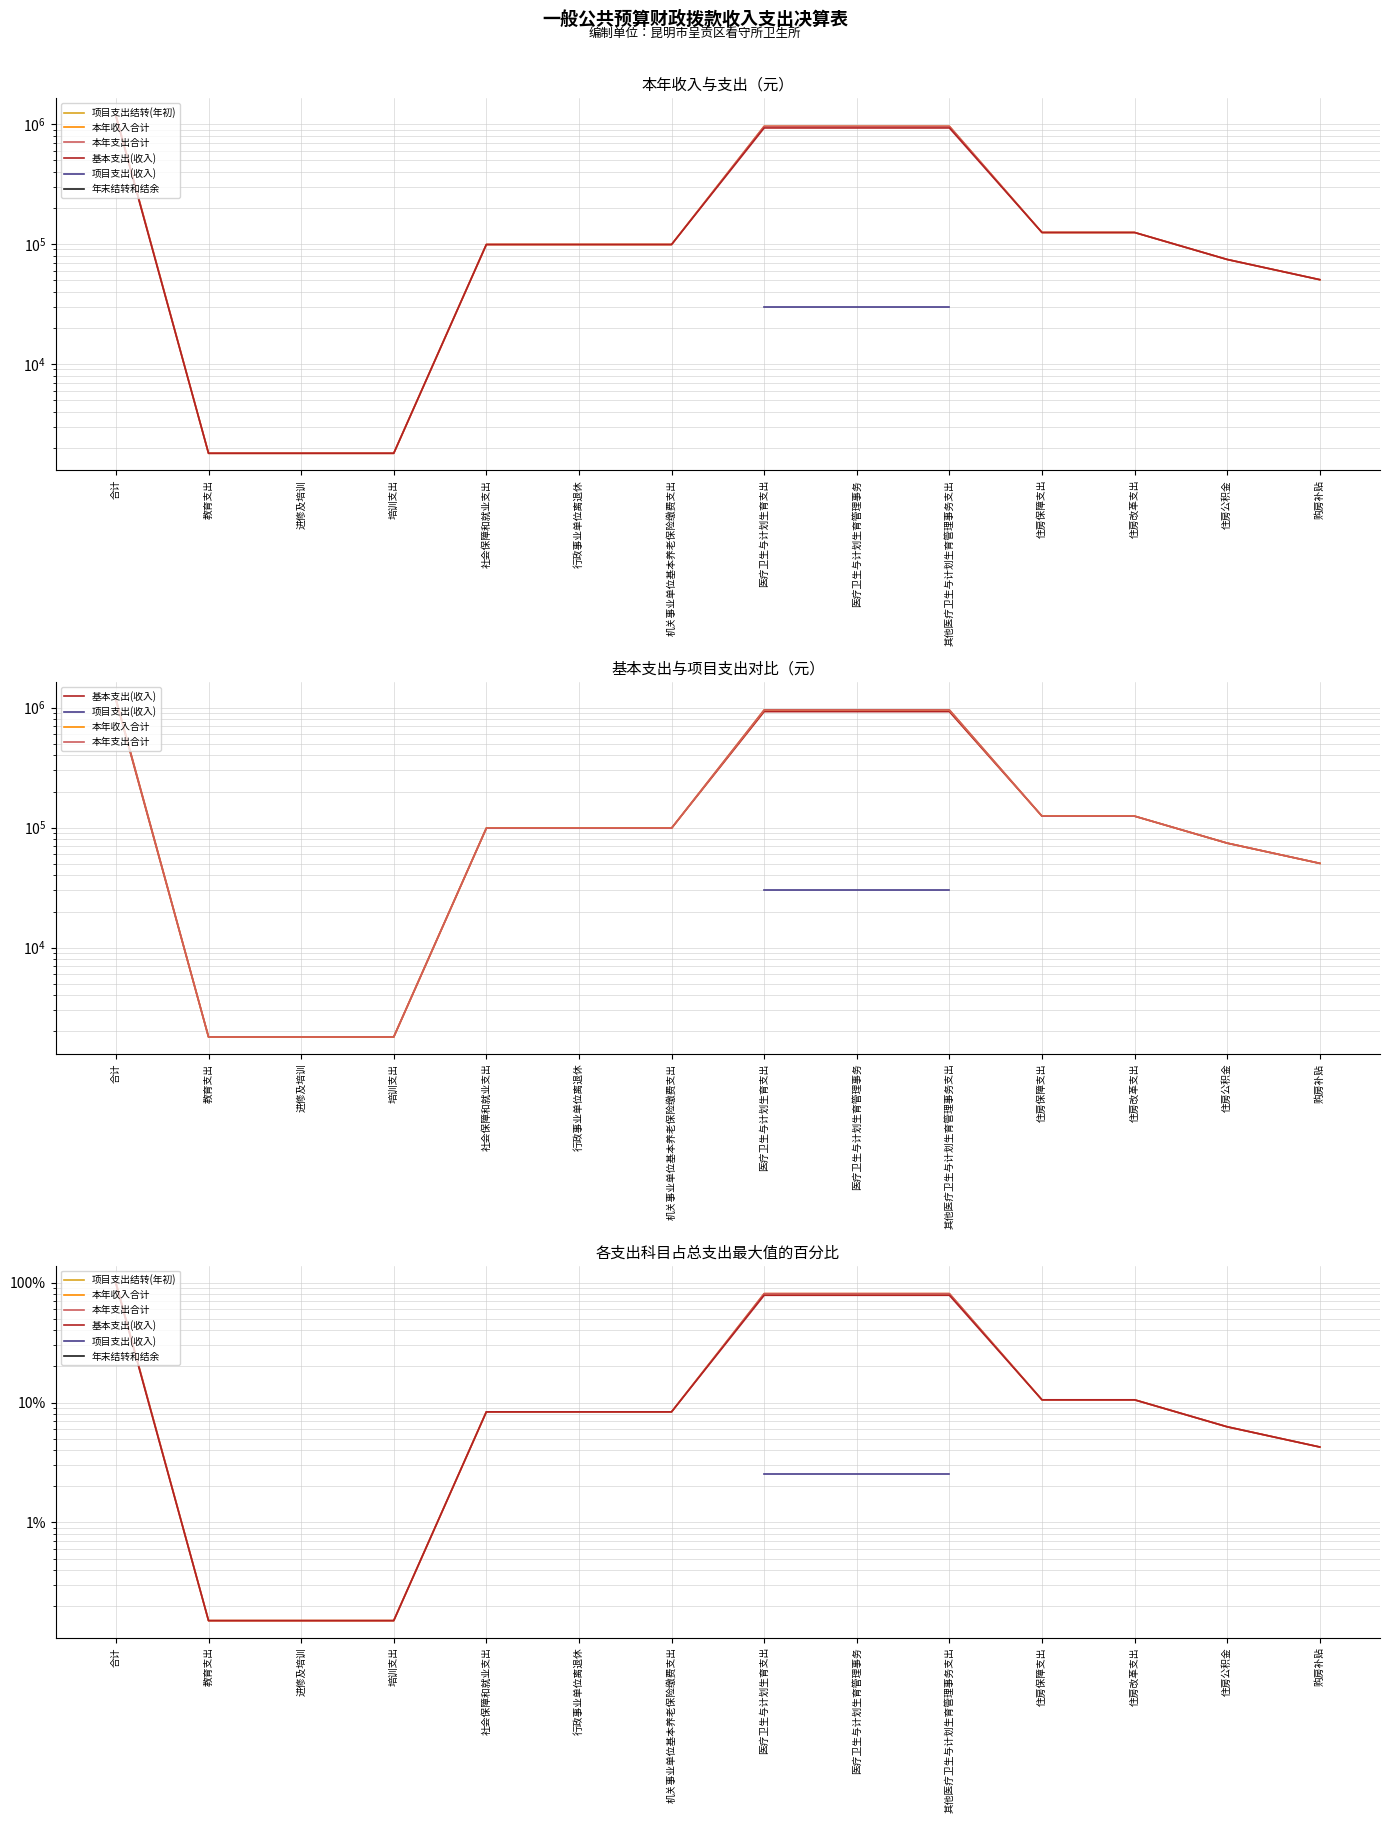

Rank the series at 购房补贴 from highest to lowest value.

项目支出结转(年初), 本年收入合计, 本年支出合计, 基本支出(收入), 项目支出(收入), 年末结转和结余